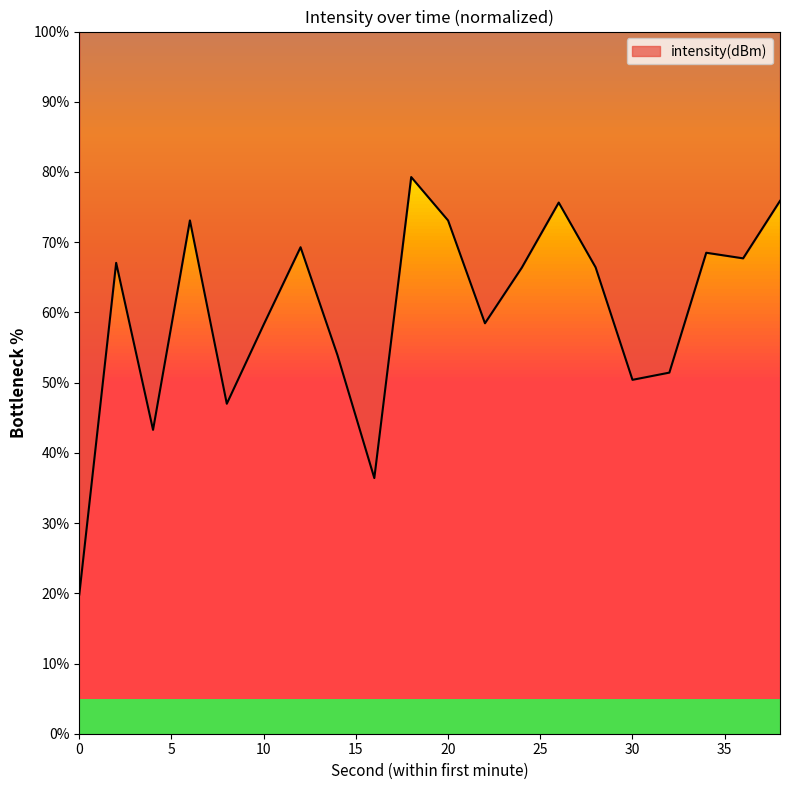

Where is the data nearest to the value 49?

30